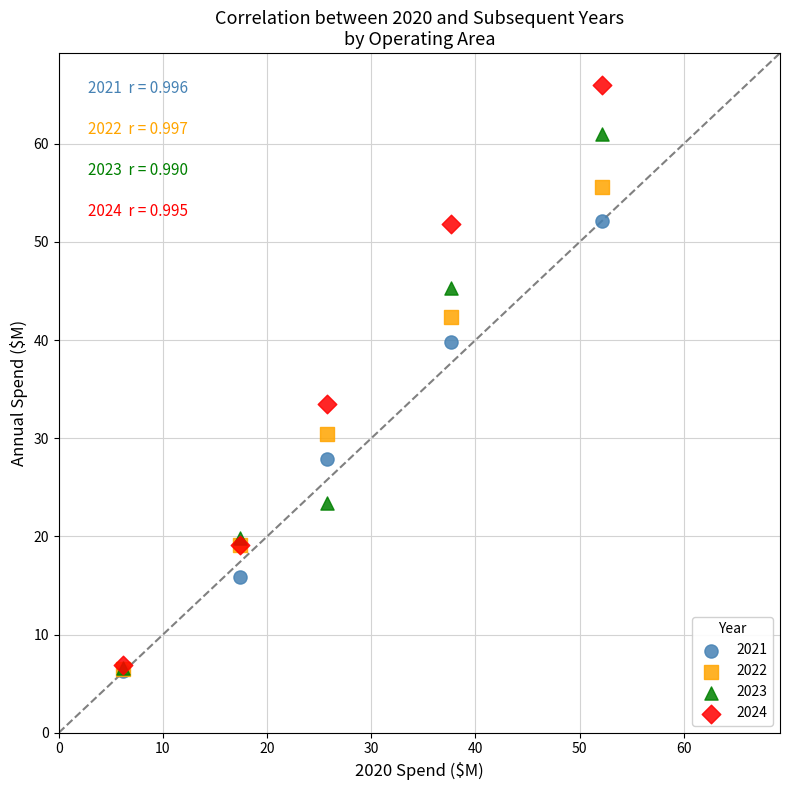

In the 2024 series, what Y value is closest to 36?

33.5